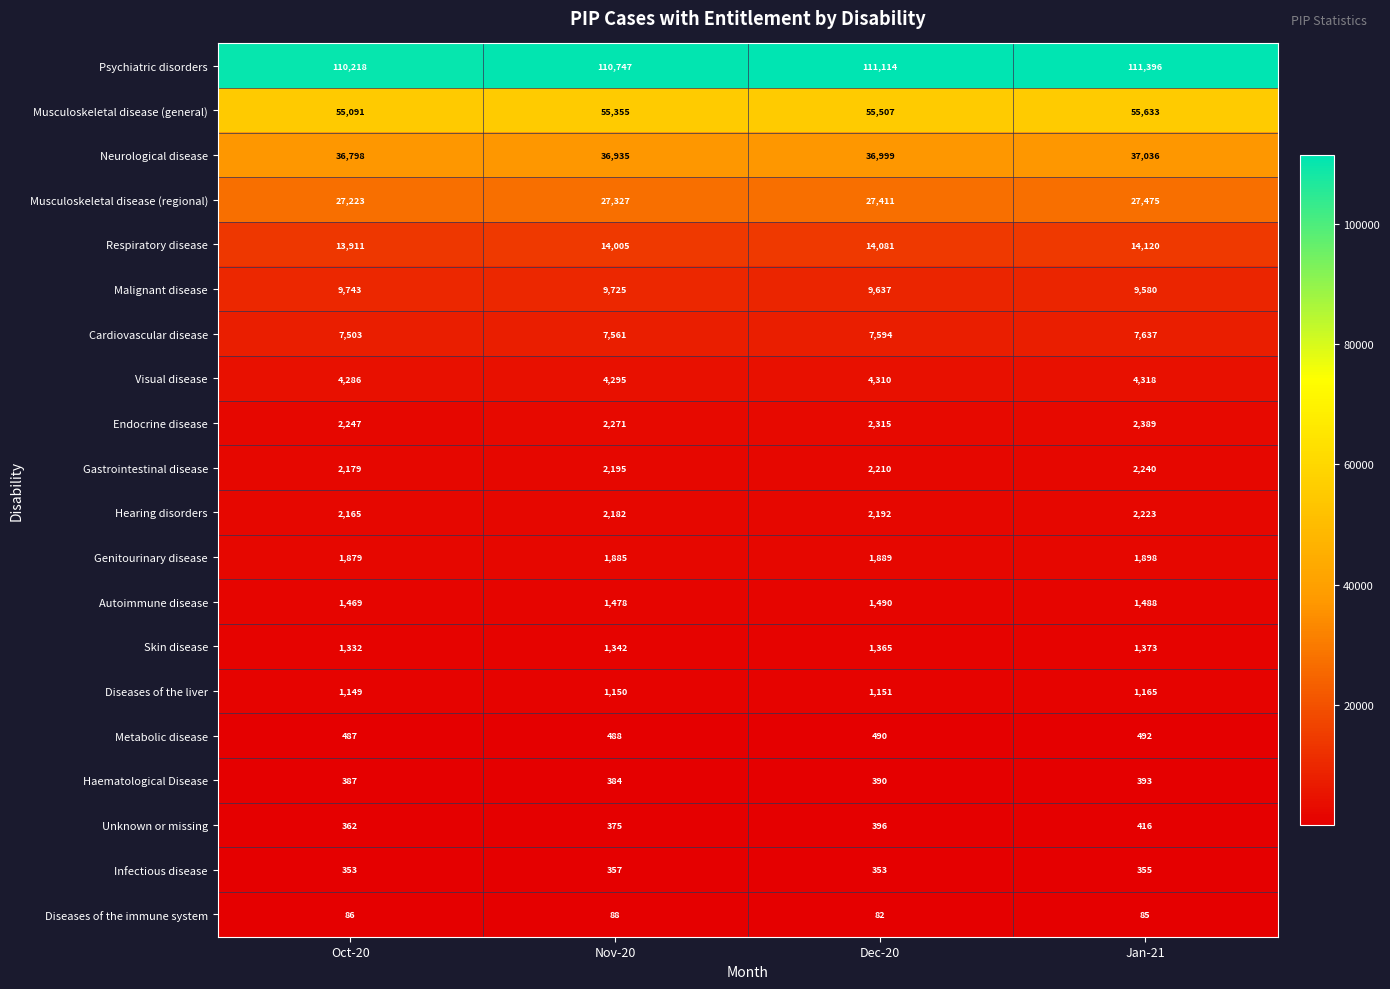

At which category is the sum across all series the highest?

Jan-21